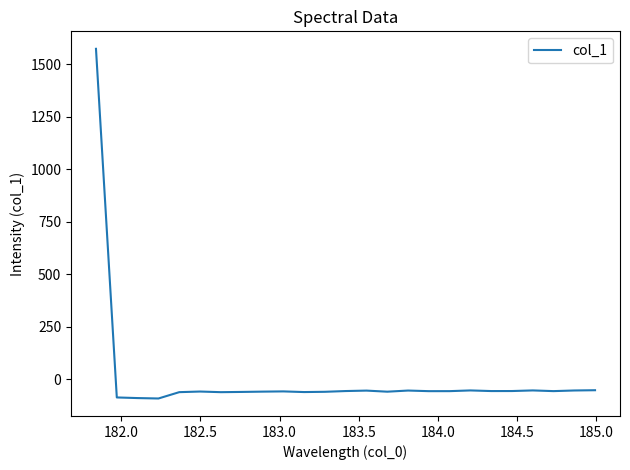

Does the chart have visible grid lines?

No